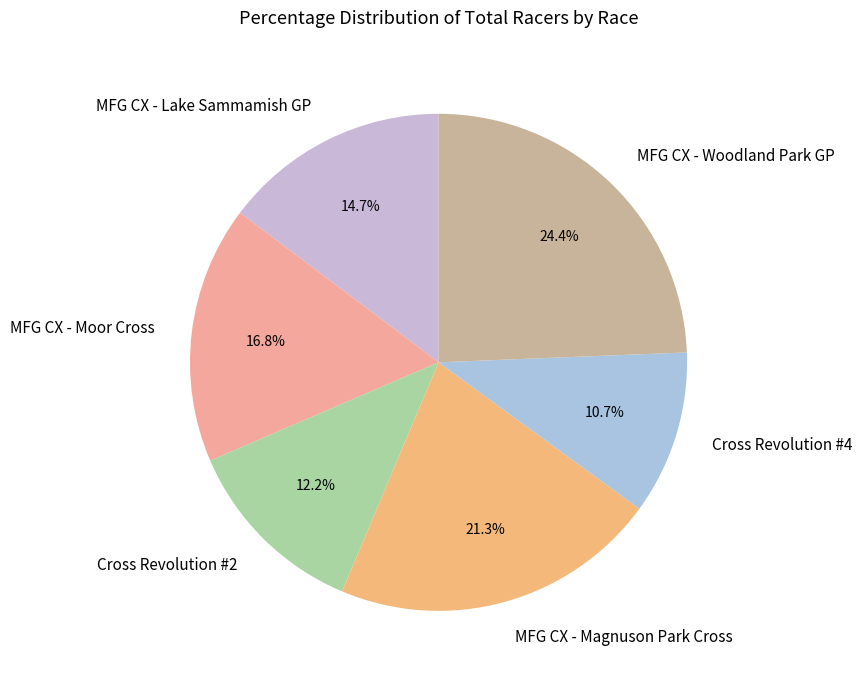

To the nearest percent, what is the difference between the MFG CX - Lake Sammamish GP and MFG CX - Magnuson Park Cross slice percentages?

7%